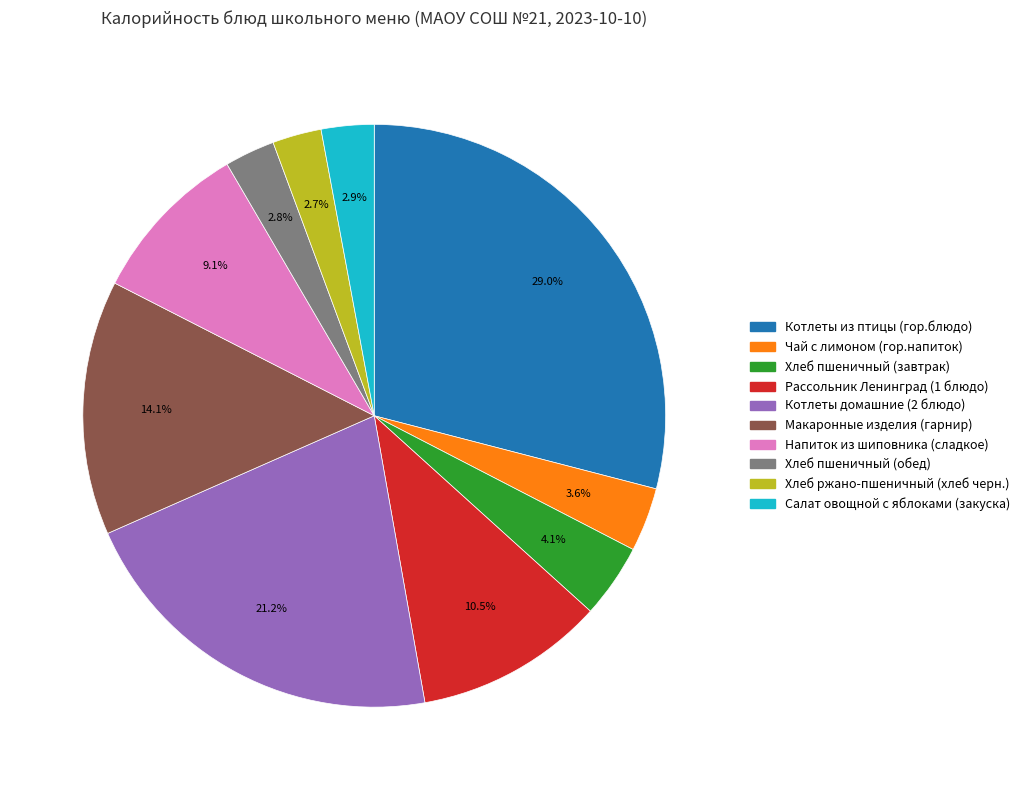

How many segments does this pie chart have?

10